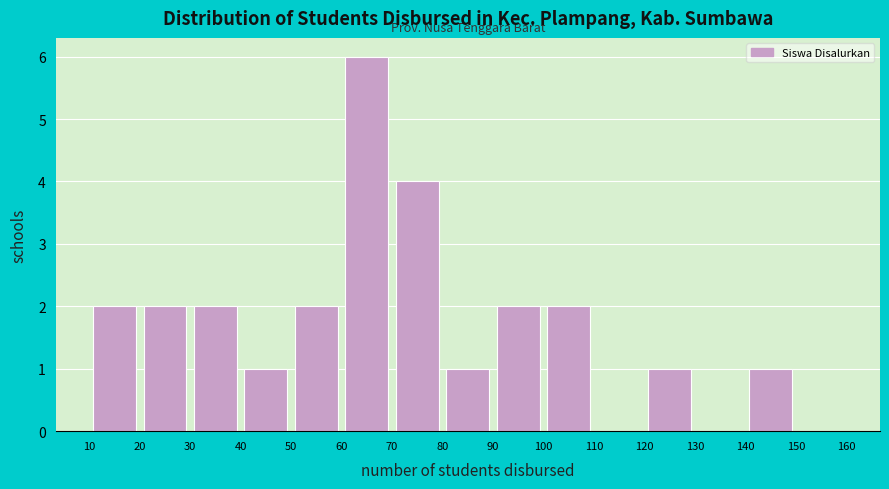

Reading left to right, transcribe this chart: for each bar, give the range it covers on the x-axis and its height. The values are not printed on the chart, so give them approximately, as read against the axis.

10 to 20: 2
20 to 30: 2
30 to 40: 2
40 to 50: 1
50 to 60: 2
60 to 70: 6
70 to 80: 4
80 to 90: 1
90 to 100: 2
100 to 110: 2
110 to 120: 0
120 to 130: 1
130 to 140: 0
140 to 150: 1
150 to 160: 0